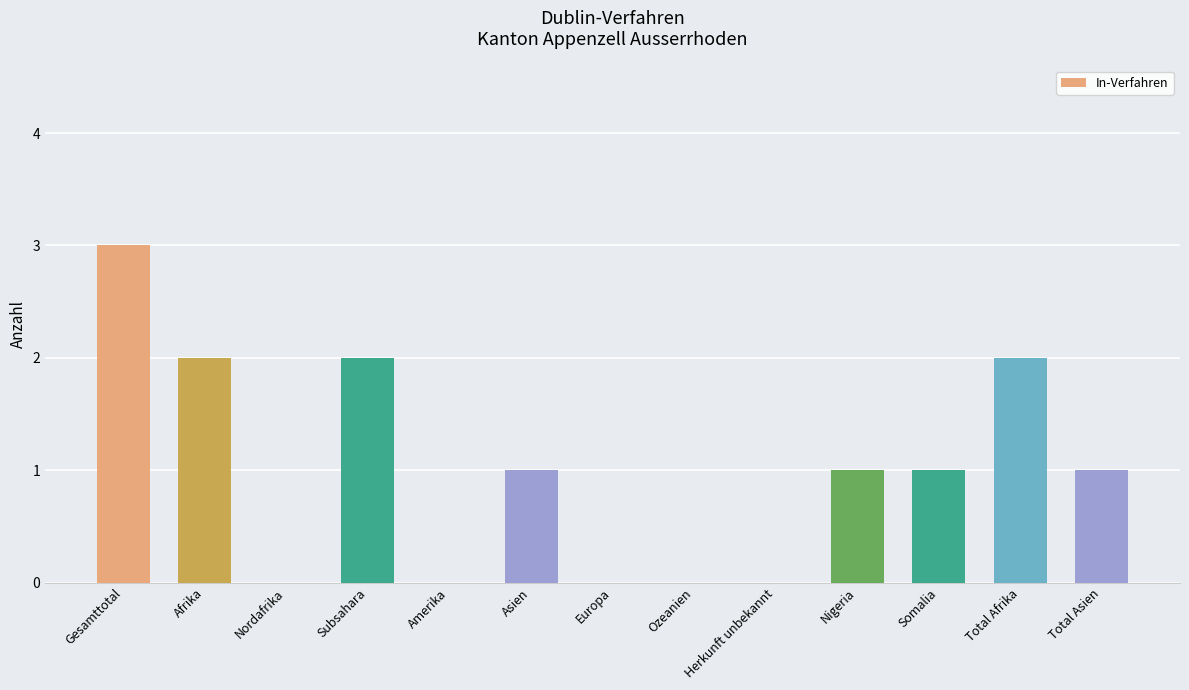

True or false: the data shows 4 at Gesamttotal.

False